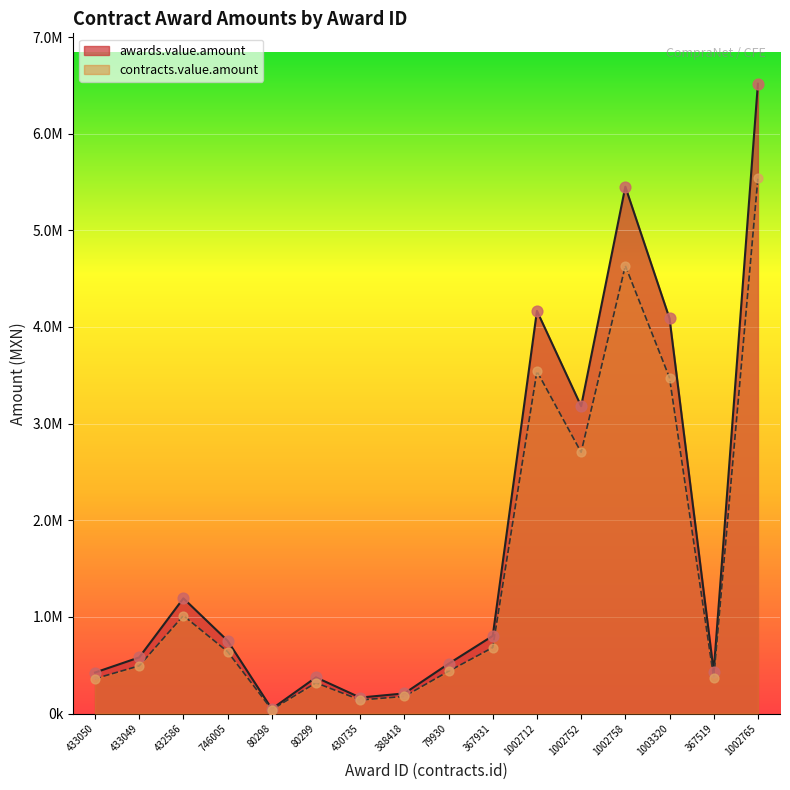

At which category is the sum across all series the highest?

1002765